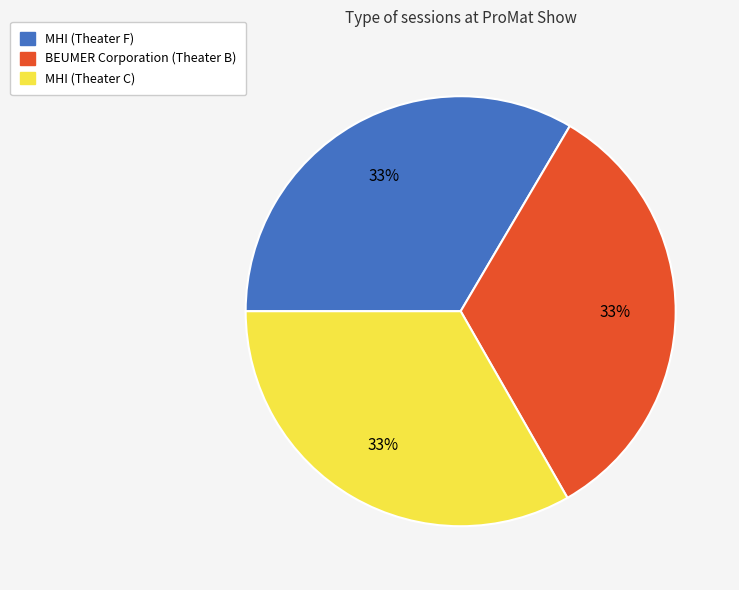

To the nearest percent, what is the average slice percentage?

33%